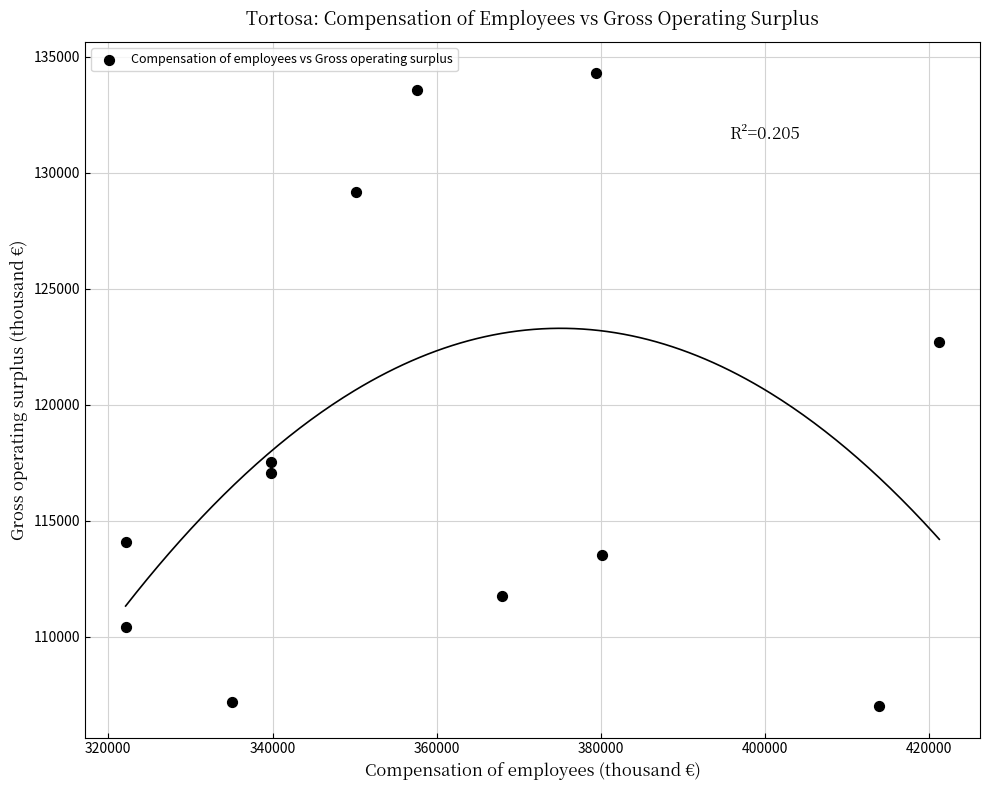

What is the range of Y values (max minus min)?

27273